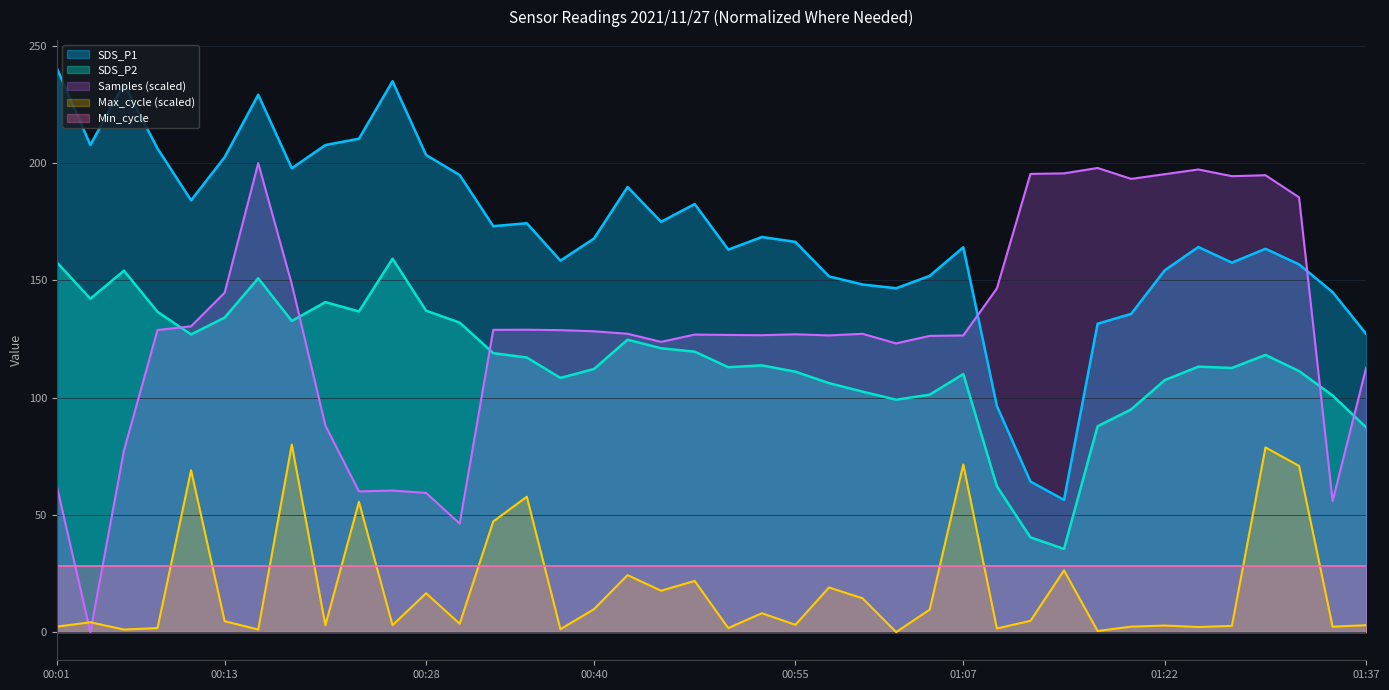

Rank the categories by SDS_P2 value from lowest to highest.

01:15, 01:12, 01:10, 01:37, 01:17, 01:20, 01:03, 01:34, 01:05, 01:00, 00:58, 01:22, 00:38, 01:07, 00:55, 01:32, 00:40, 01:27, 00:50, 01:25, 00:53, 00:35, 01:30, 00:33, 00:48, 00:45, 00:43, 00:11, 00:31, 00:18, 00:13, 00:09, 00:23, 00:28, 00:21, 00:04, 00:16, 00:06, 00:01, 00:26